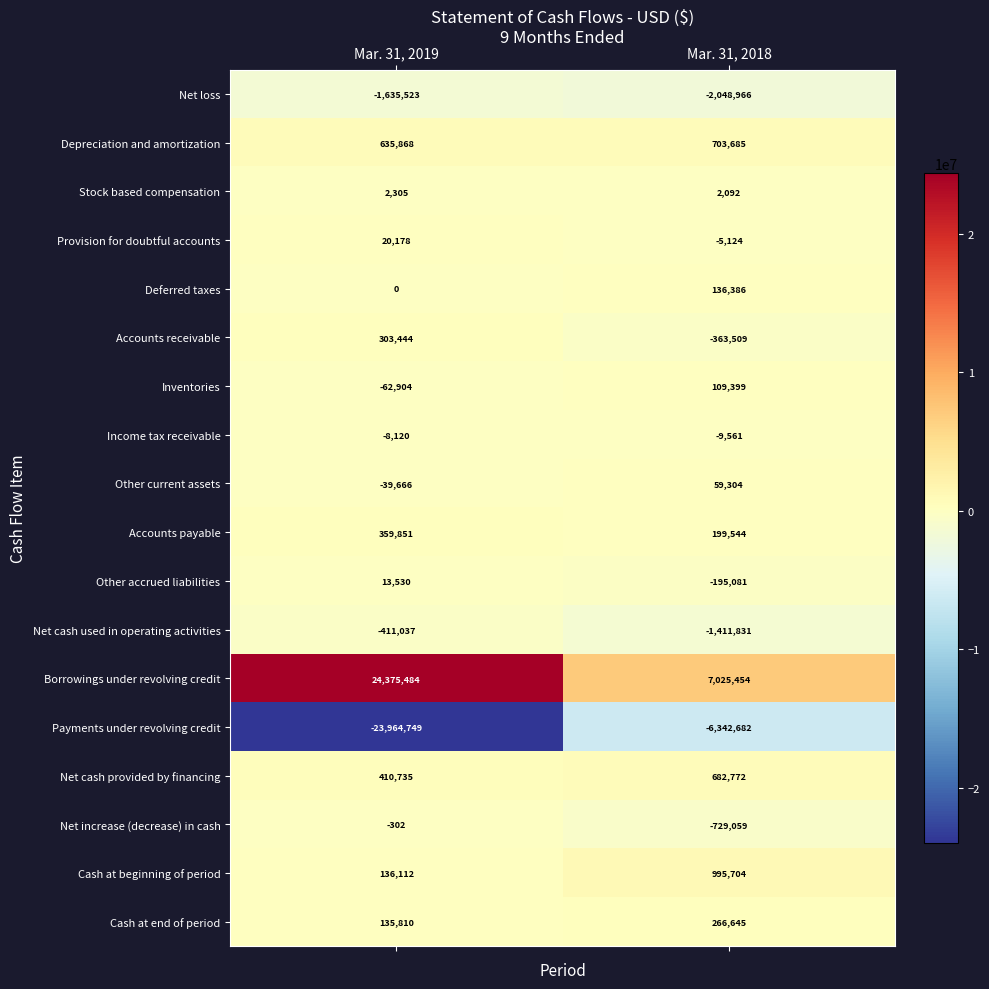

True or false: Cash at beginning of period has a value of 1353317 at Mar. 31, 2018.

False